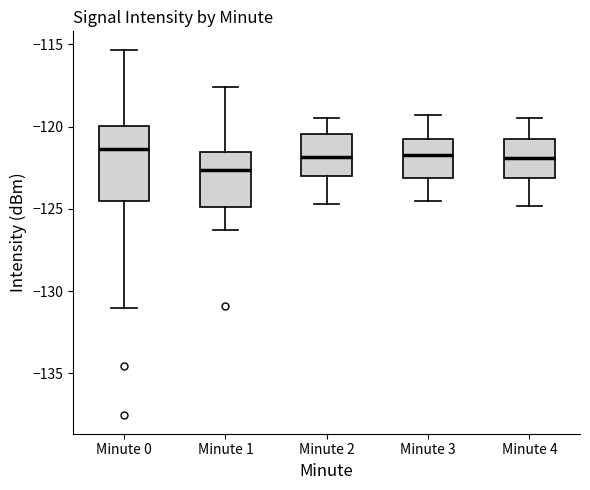

Reading left to right, read every box against the y-axis: the position of its median line, the range the box covers, and the ends of its whiskers. The values are not printed on the chart, so give them approximately, as read against the axis.

Minute 0: median -121.5, box -124.5 to -120.0, whiskers -131.0 to -115.5
Minute 1: median -122.5, box -125.0 to -121.5, whiskers -126.5 to -117.5
Minute 2: median -122.0, box -123.0 to -120.5, whiskers -124.5 to -119.5
Minute 3: median -121.5, box -123.0 to -120.5, whiskers -124.5 to -119.5
Minute 4: median -122.0, box -123.0 to -120.5, whiskers -125.0 to -119.5